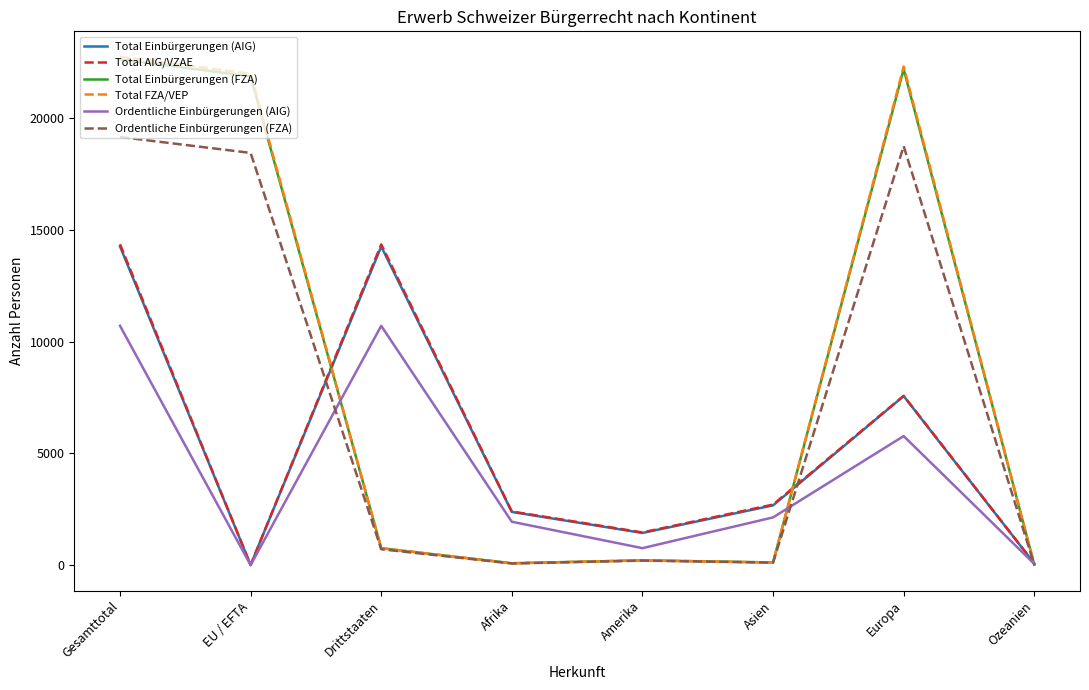

At which label is Ordentliche Einbürgerungen (AIG) closest to 5353?

Europa